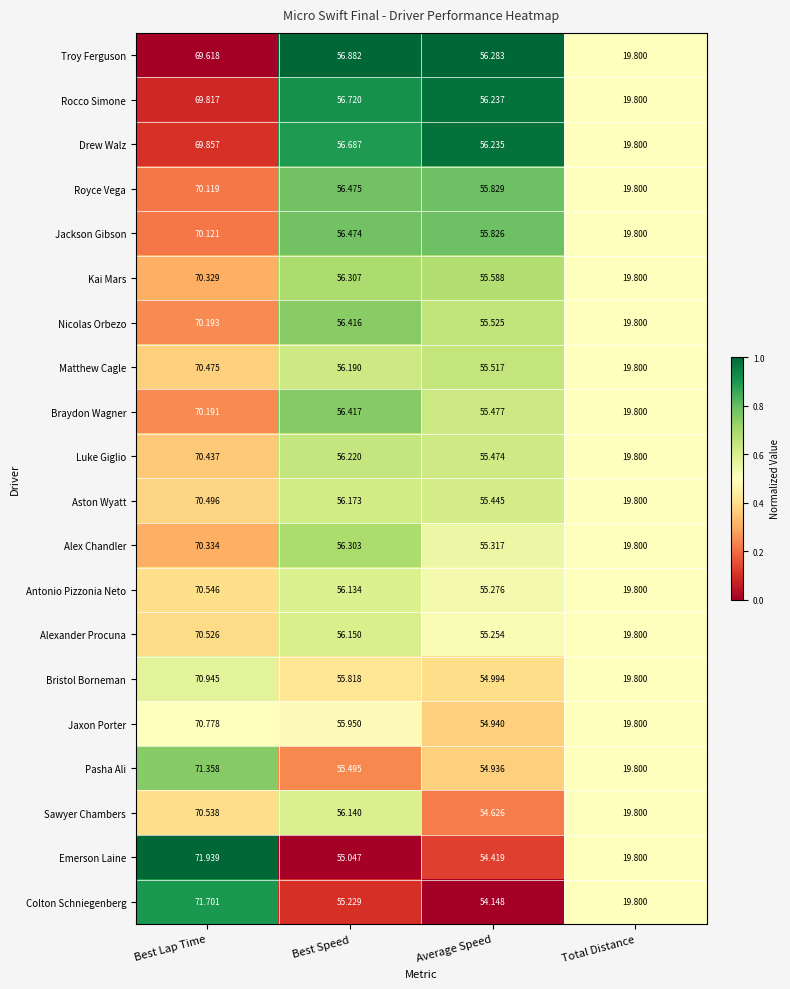

Where does the Alexander Procuna series first go above 56?

Best Lap Time